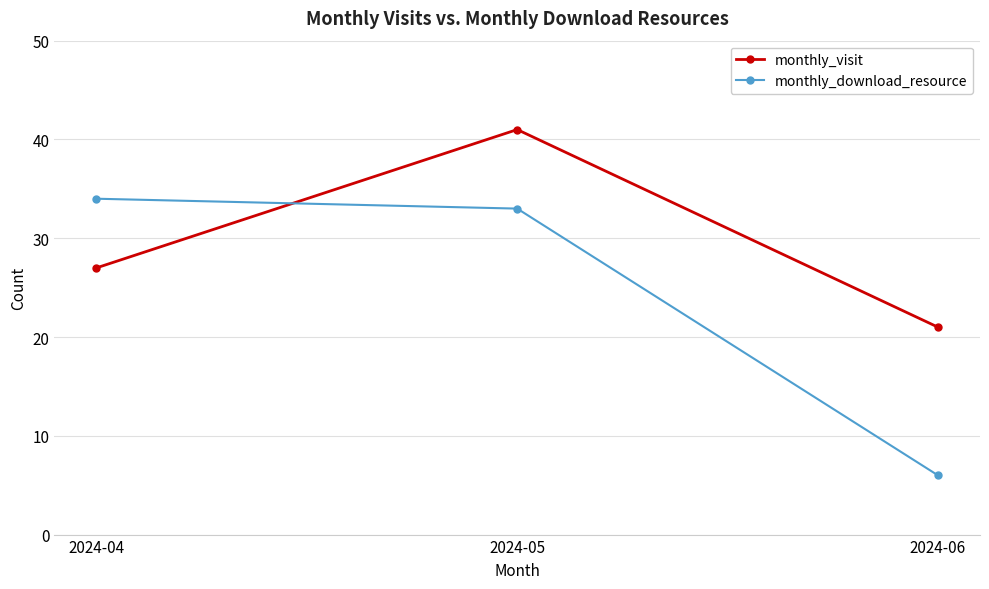

At which label is monthly_visit closest to 31?

2024-04